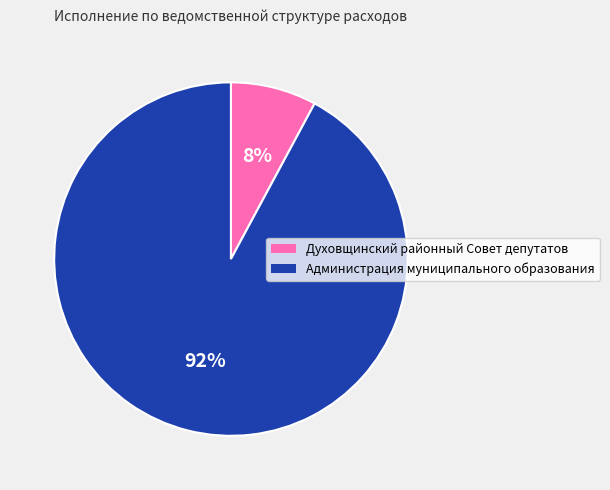

To the nearest percent, what is the average slice percentage?

50%